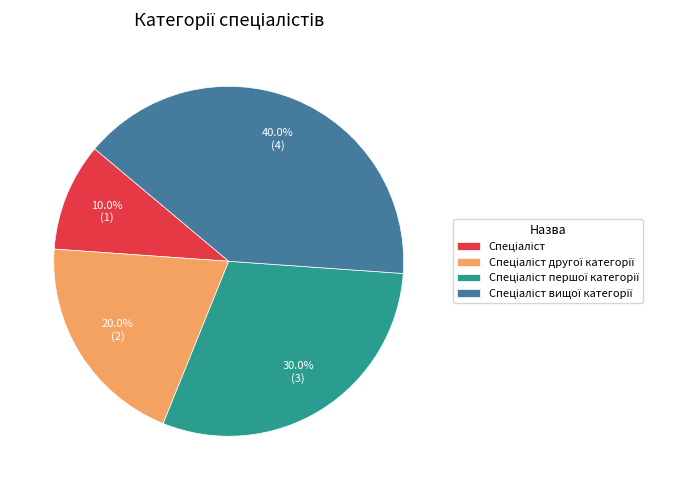

Does any single category account for the majority?

No